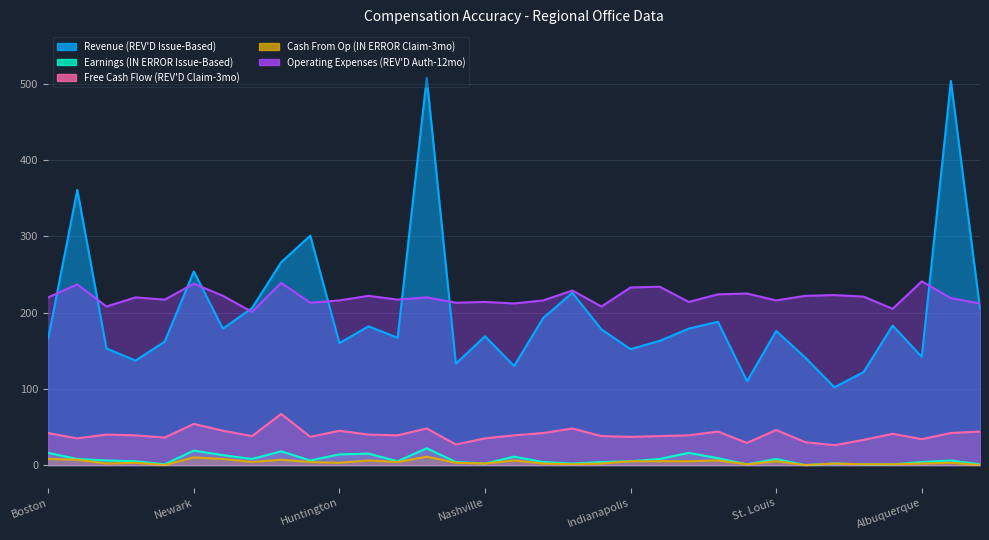

True or false: Earnings (IN ERROR Issue-Based) and Free Cash Flow (REV'D Claim-3mo) intersect in this chart.

False